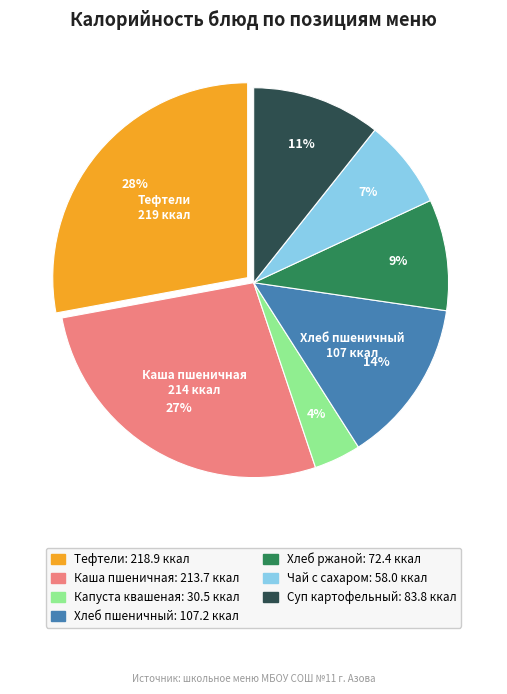

To the nearest percent, what is the difference between the largest and smallest slice percentages?

24%